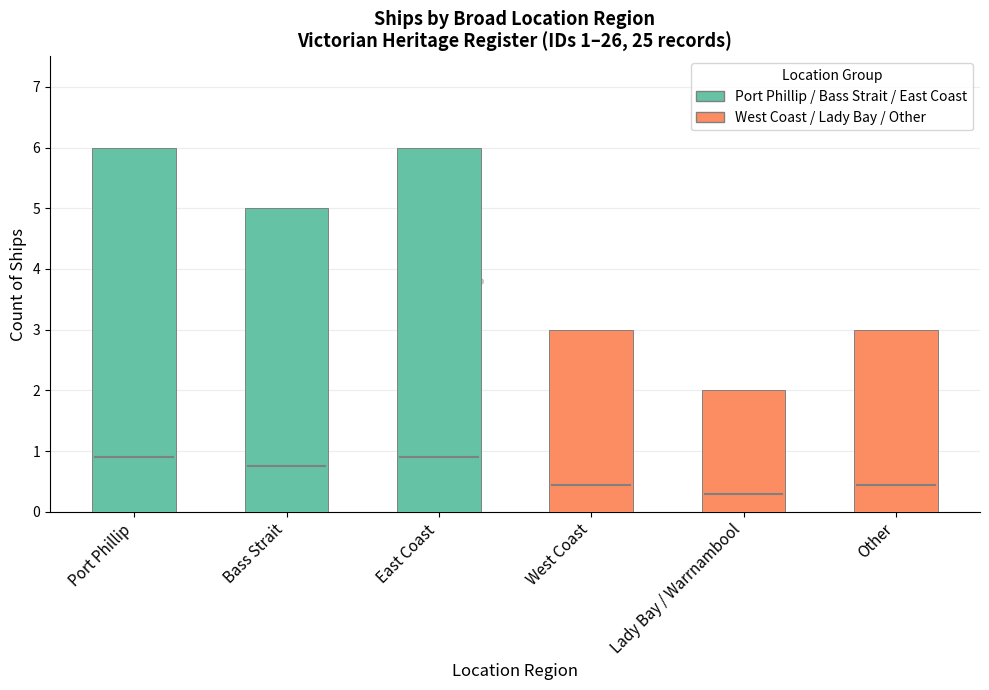

Approximately how many times larger is the value at East Coast compared to Bass Strait?

1.2